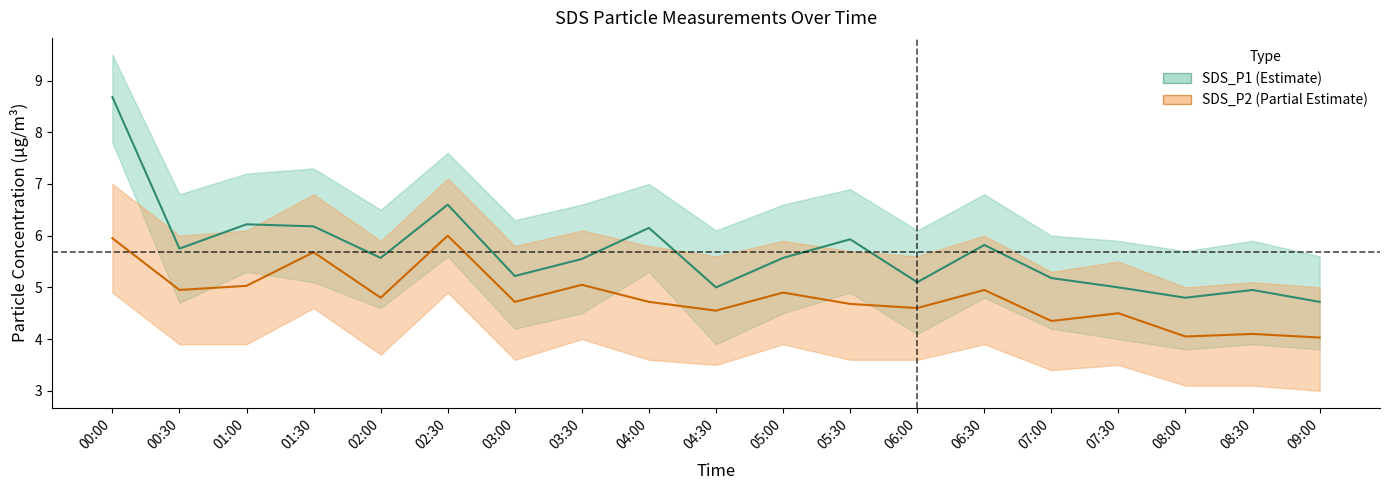

True or false: SDS_P1 (Estimate) and SDS_P2 (Partial Estimate) intersect in this chart.

False